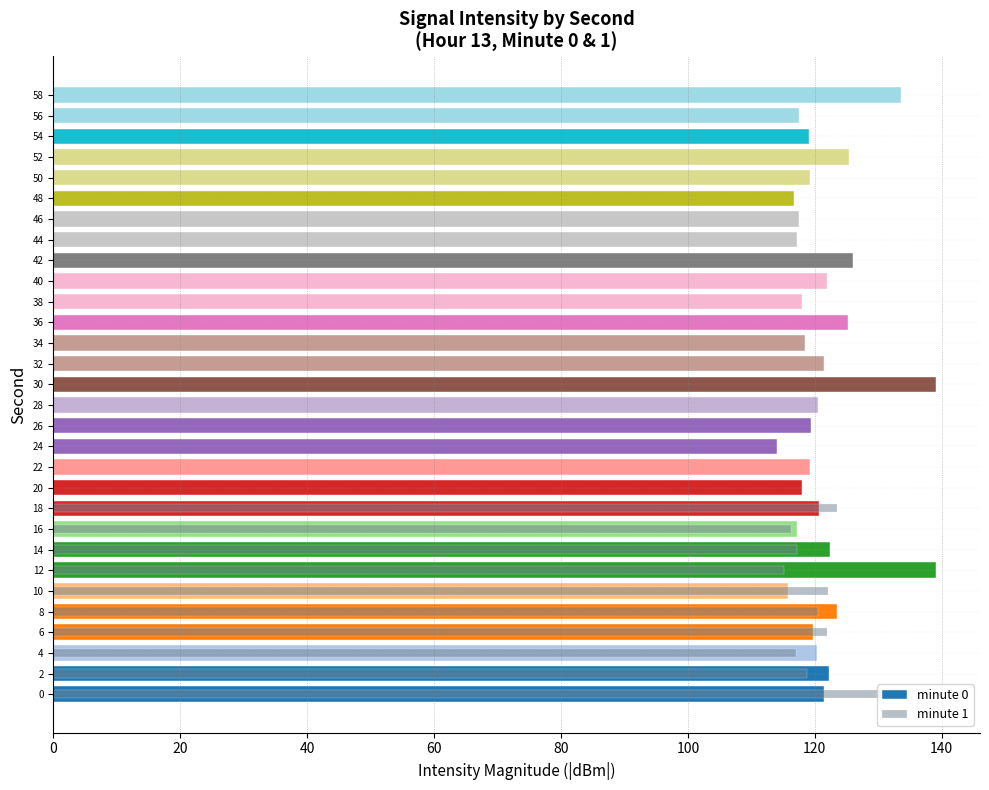

At which category does the chart reach its peak across all series?

30